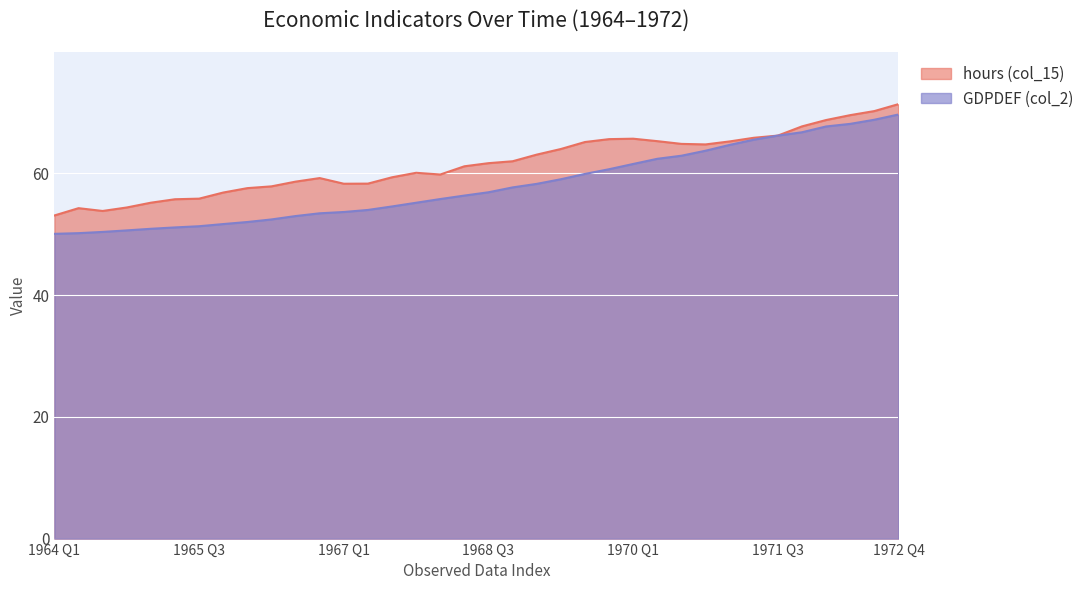

Which series has the widest spread of values?

GDPDEF (col_2)